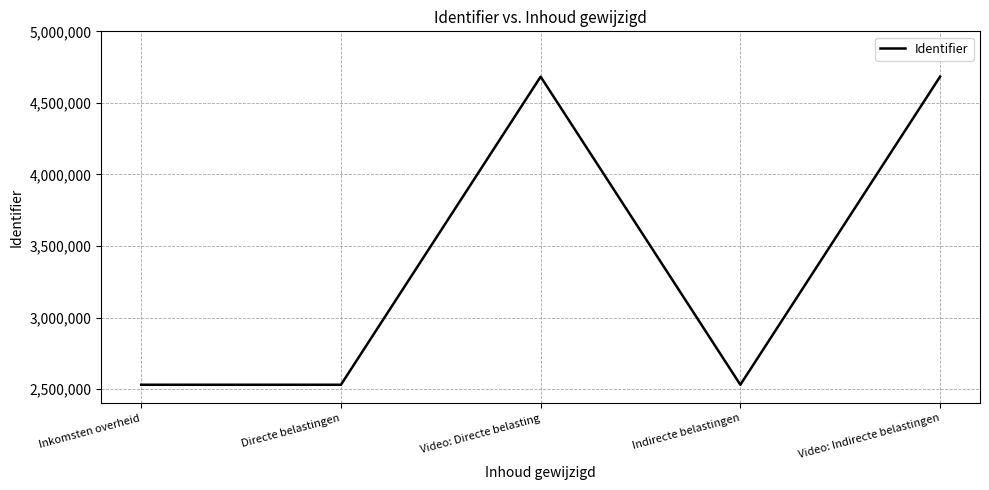

The chart shows a value of 4683149 at Video: Directe belasting. True or false?

True